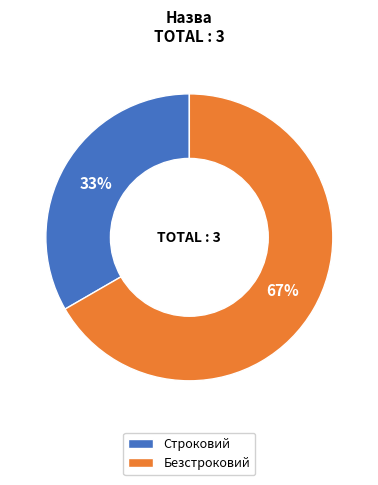

To the nearest percent, what percentage of the pie is Строковий?

33%